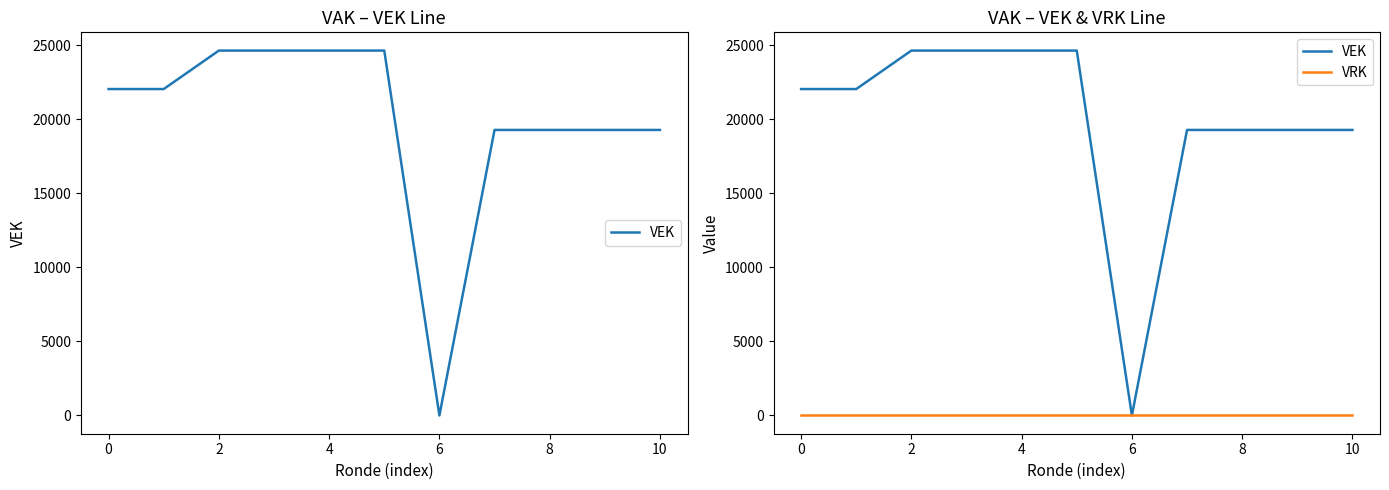

The VRK series shows 0 at 4. True or false?

True